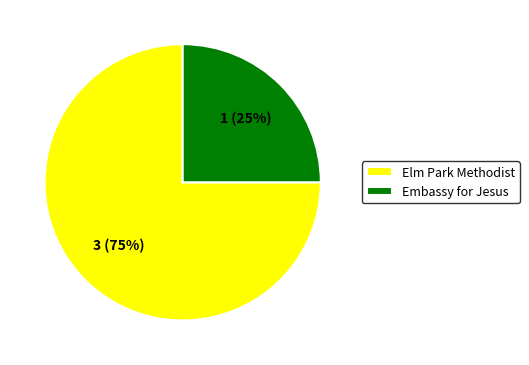

Is it true that Embassy for Jesus is 25% of the pie?

True